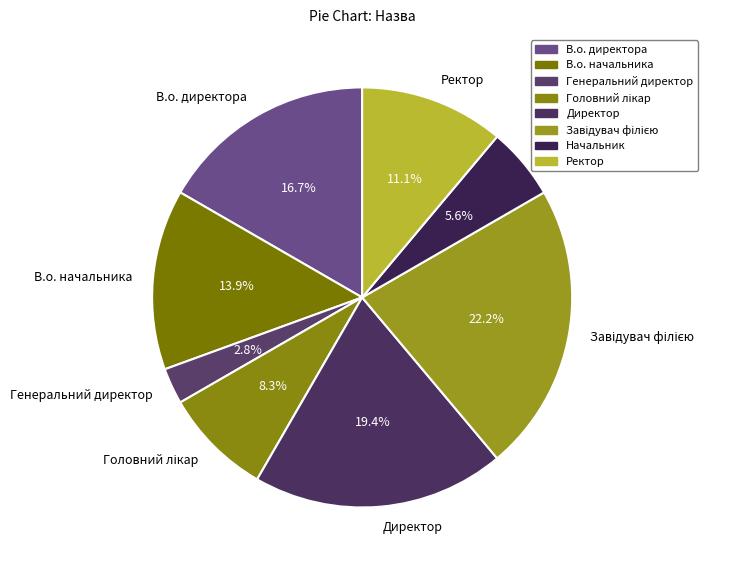

What percentage is NOT represented by Начальник?

94.4%